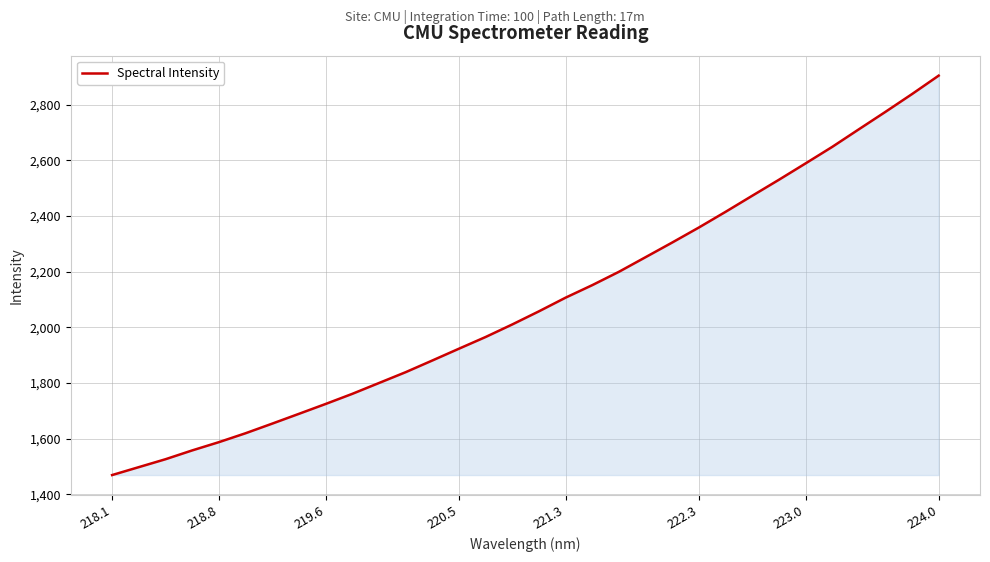

What is the greatest value displayed?

2905.0